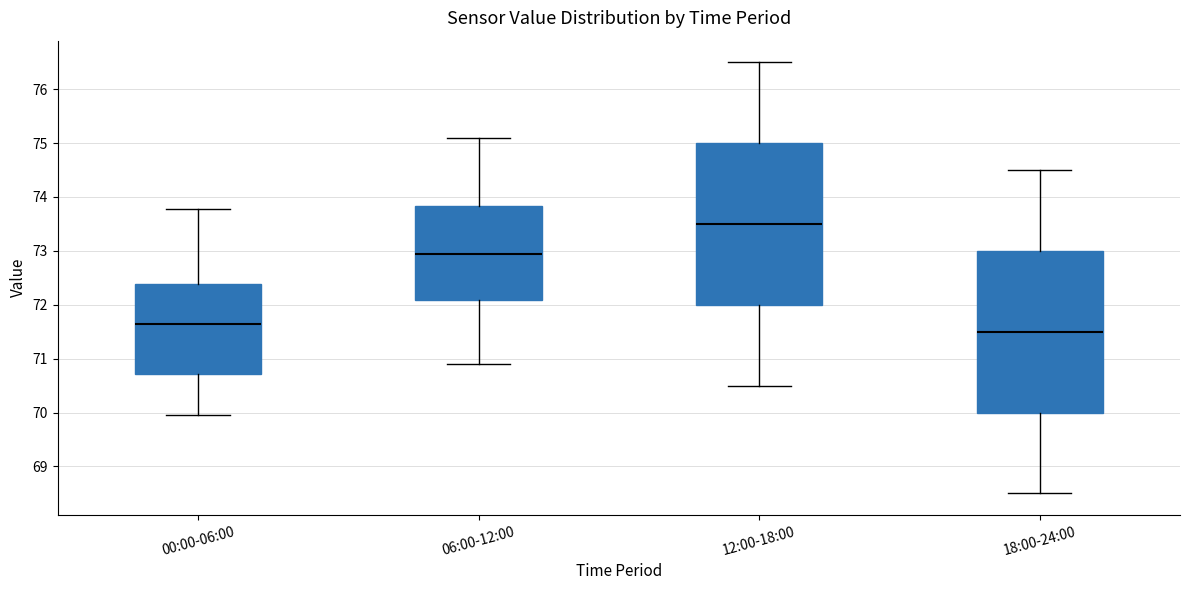

Reading left to right, read every box against the y-axis: the position of its median line, the range the box covers, and the ends of its whiskers. The values are not printed on the chart, so give them approximately, as read against the axis.

00:00-06:00: median 71.6, box 70.7 to 72.4, whiskers 70.0 to 73.8
06:00-12:00: median 73.0, box 72.1 to 73.8, whiskers 70.9 to 75.1
12:00-18:00: median 73.5, box 72.0 to 75.0, whiskers 70.5 to 76.5
18:00-24:00: median 71.5, box 70.0 to 73.0, whiskers 68.5 to 74.5